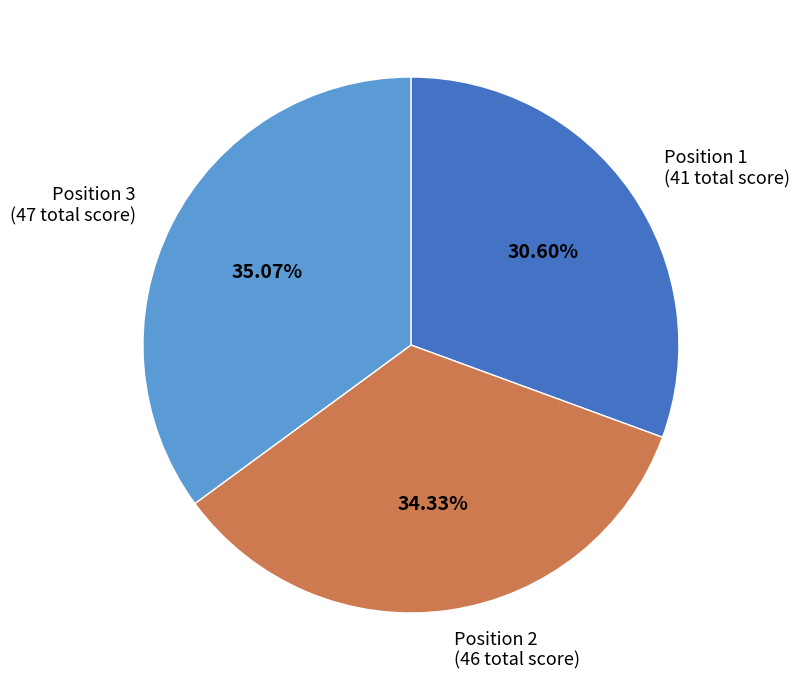

Approximately how many times larger is the value at Position 1 (41 total score) compared to Position 2 (46 total score)?

0.9